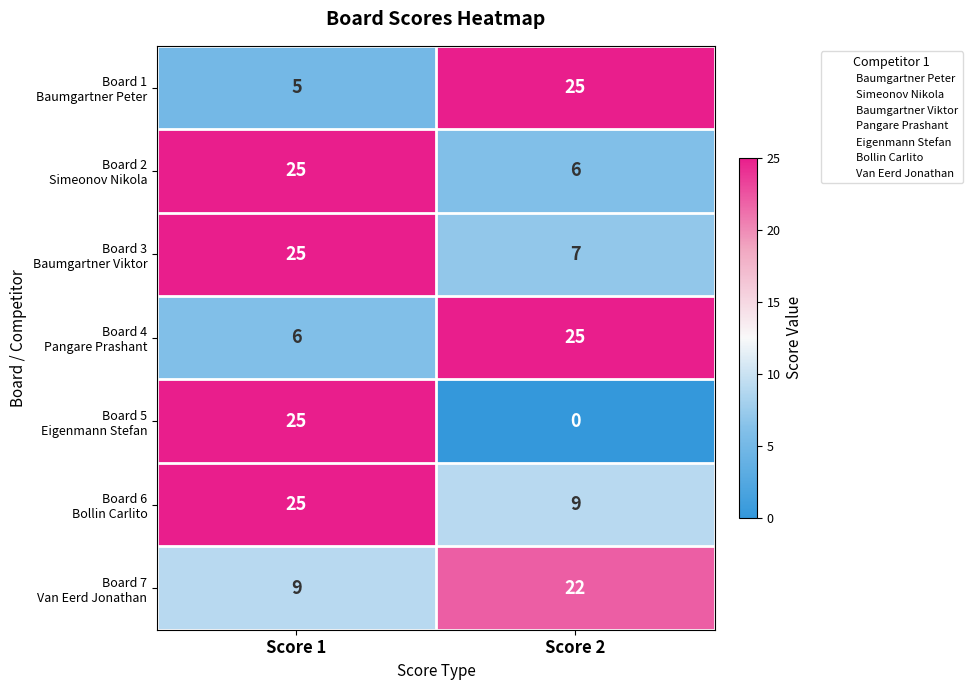

What is the maximum value shown in the chart?

25